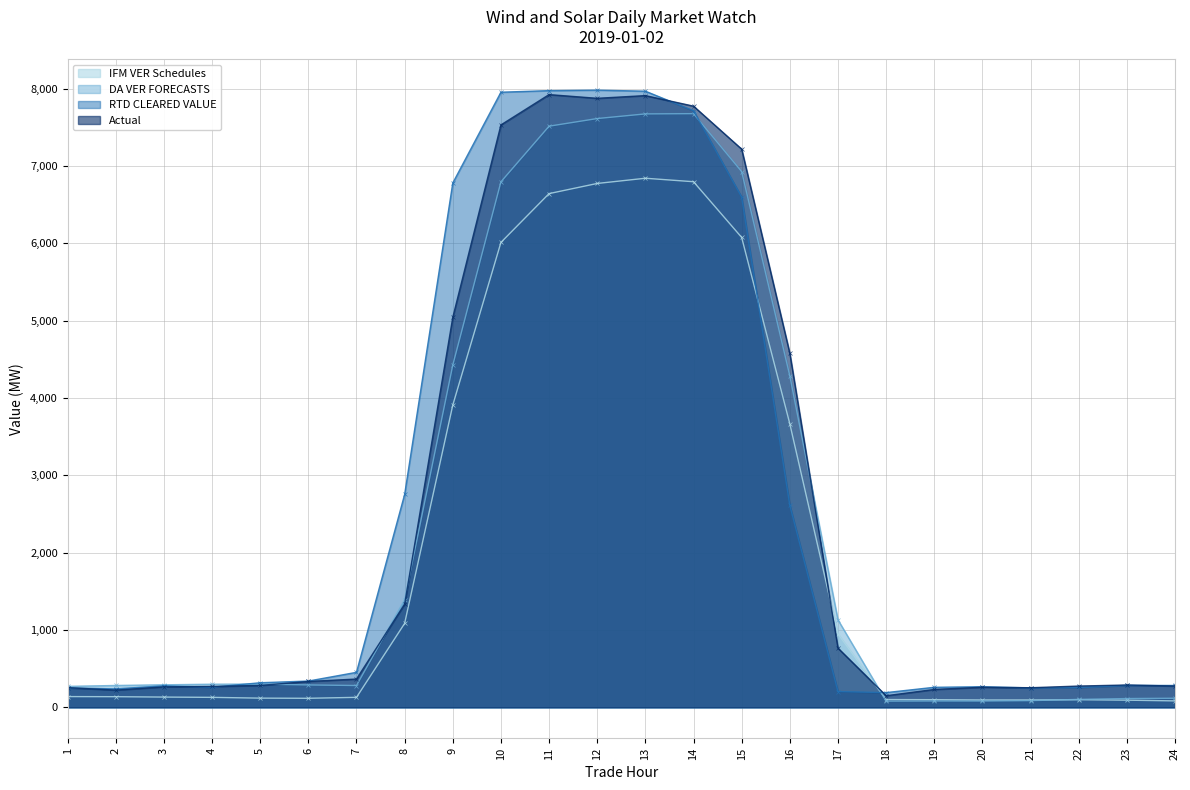

At which category is the sum across all series the highest?

13